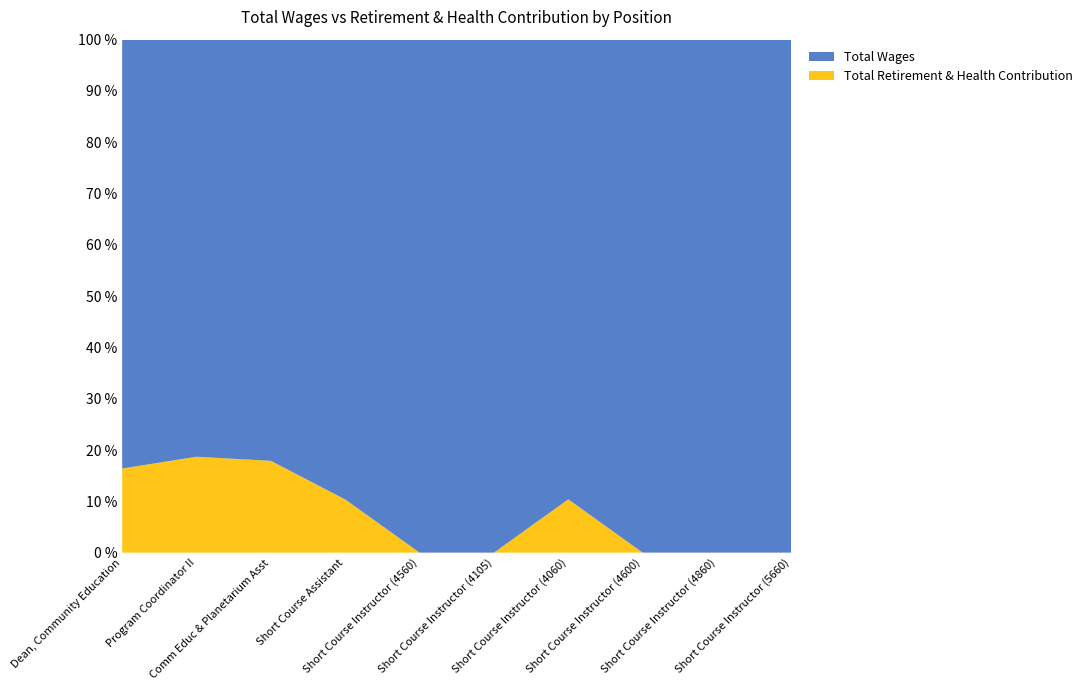

Reading left to right, extract all data points from this chart.

Total Wages: Dean, Community Education=109061	Program Coordinator II=76959	Comm Educ & Planetarium Asst=71874	Short Course Assistant=20453	Short Course Instructor (4560)=4560	Short Course Instructor (4105)=4105	Short Course Instructor (4060)=4060	Short Course Instructor (4600)=4600	Short Course Instructor (4860)=4860	Short Course Instructor (5660)=5660
Total Retirement & Health Contribution: Dean, Community Education=21392	Program Coordinator II=17699	Comm Educ & Planetarium Asst=15663	Short Course Assistant=2366	Short Course Instructor (4560)=0	Short Course Instructor (4105)=0	Short Course Instructor (4060)=471	Short Course Instructor (4600)=0	Short Course Instructor (4860)=0	Short Course Instructor (5660)=0